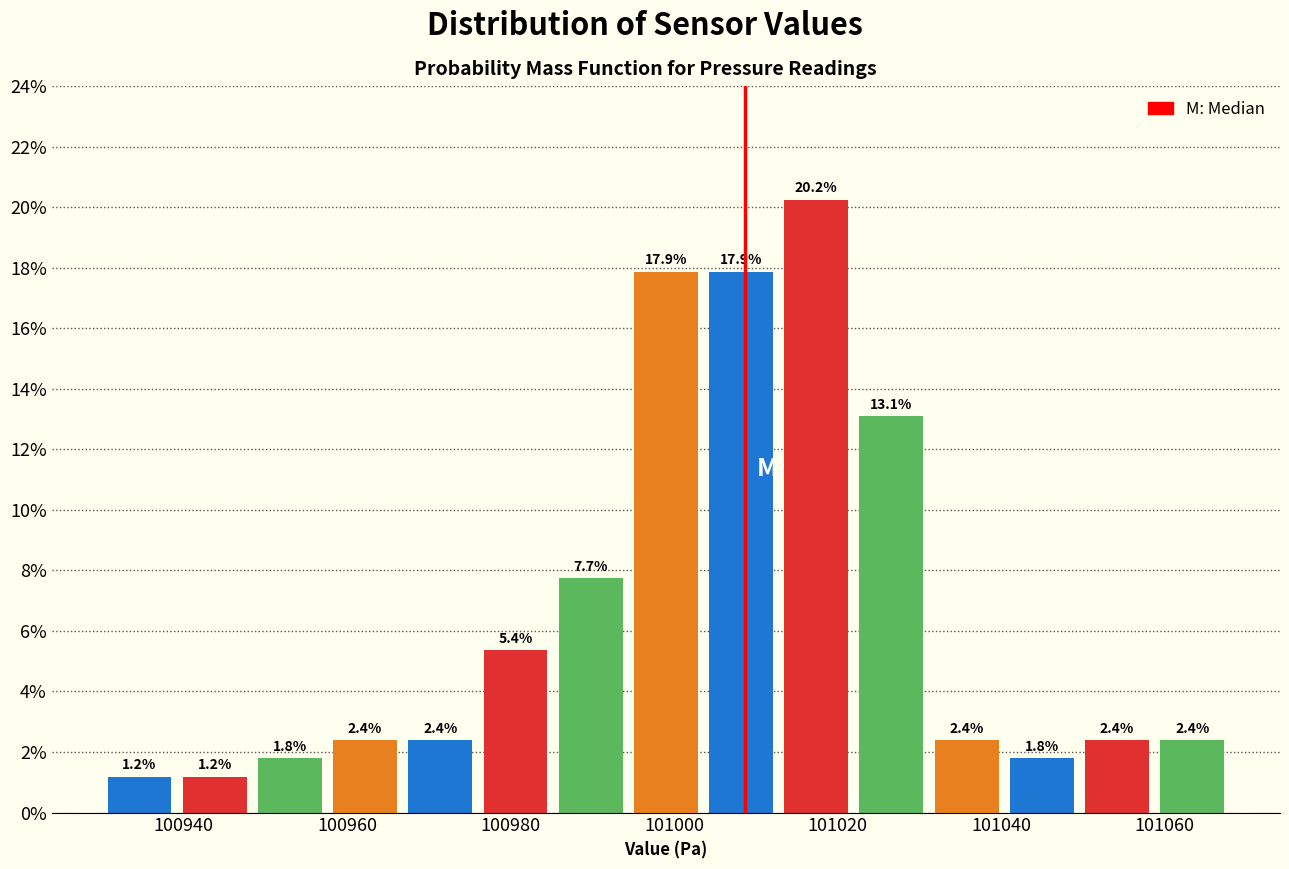

Reading left to right, transcribe this chart: for each bar, give the range it covers on the x-axis and its height. The bar edges are not printed on the chart, so give them approximately, as read against the axis.

100930.0 to 100939.2: 1.2
100939.2 to 100948.4: 1.2
100948.4 to 100957.6: 1.8
100957.6 to 100966.8: 2.4
100966.8 to 100976.0: 2.4
100976.0 to 100985.2: 5.4
100985.2 to 100994.4: 7.7
100994.4 to 101003.6: 17.9
101003.6 to 101012.8: 17.9
101012.8 to 101022.0: 20.2
101022.0 to 101031.2: 13.1
101031.2 to 101040.4: 2.4
101040.4 to 101049.6: 1.8
101049.6 to 101058.8: 2.4
101058.8 to 101068.0: 2.4